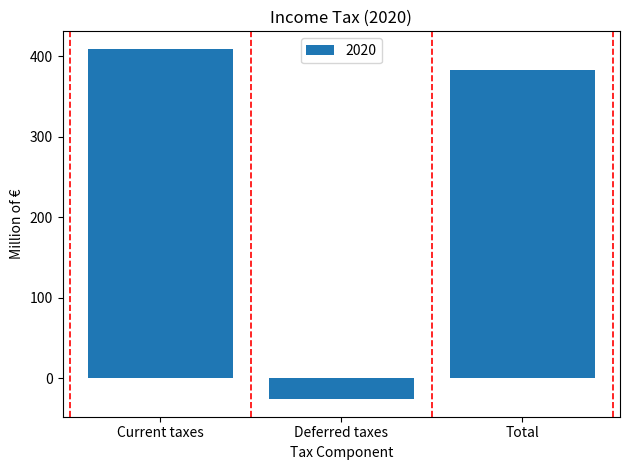

At which category does the chart reach its minimum across all series?

Deferred taxes